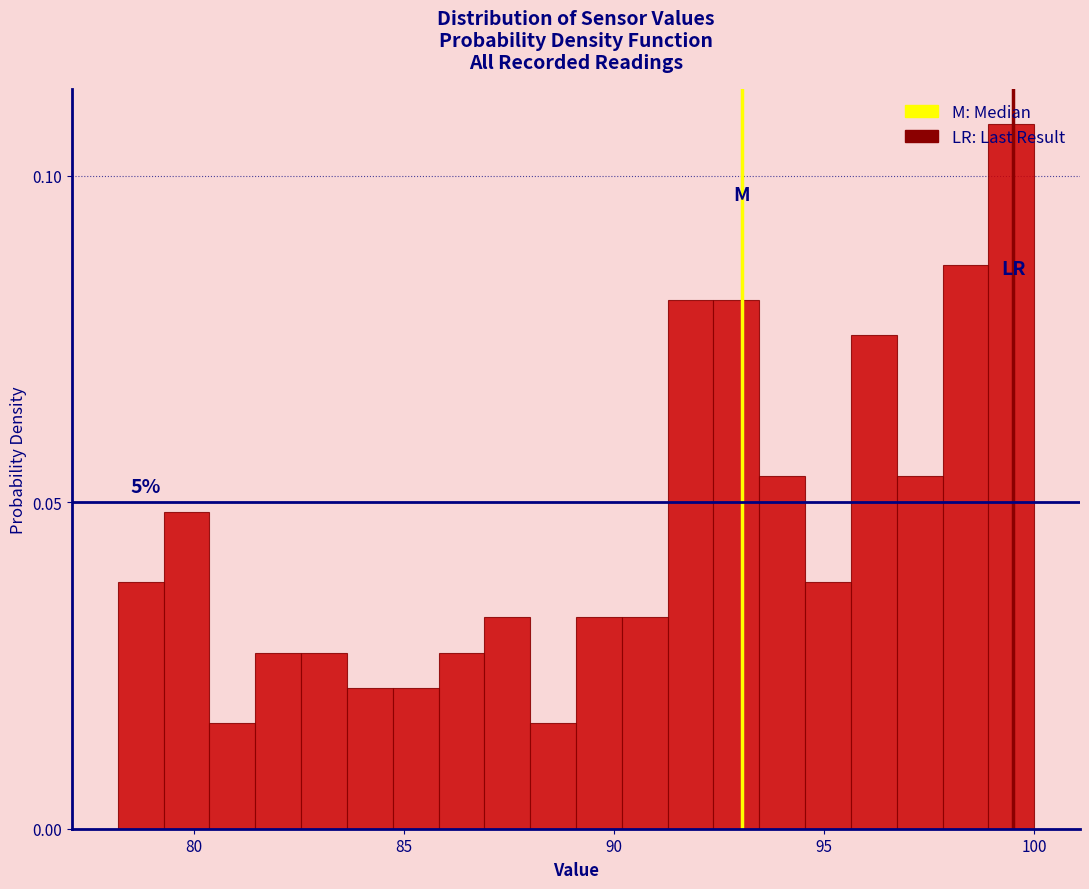

Around what value on the x-axis is the tallest bar? Give the approximate position of its centre, as read against the axis.

99.5